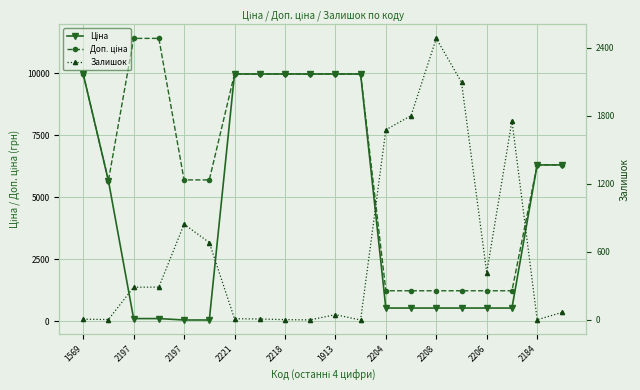

Where do Ціна and Залишок first cross each other?

2197 and 2197